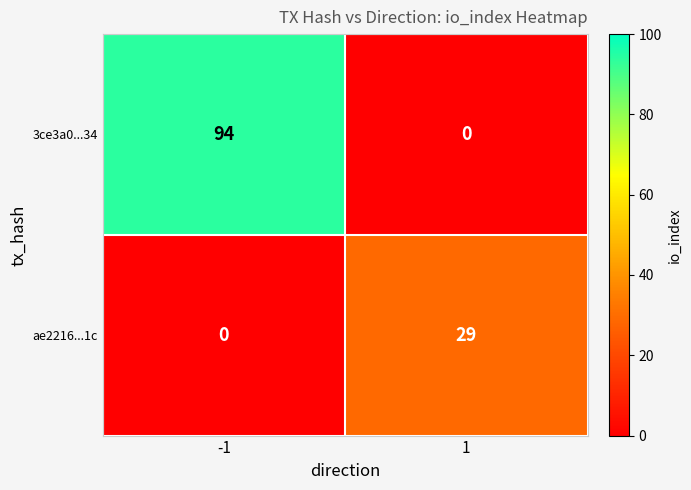

List the series in order of their peak value, highest first.

3ce3a0...34, ae2216...1c